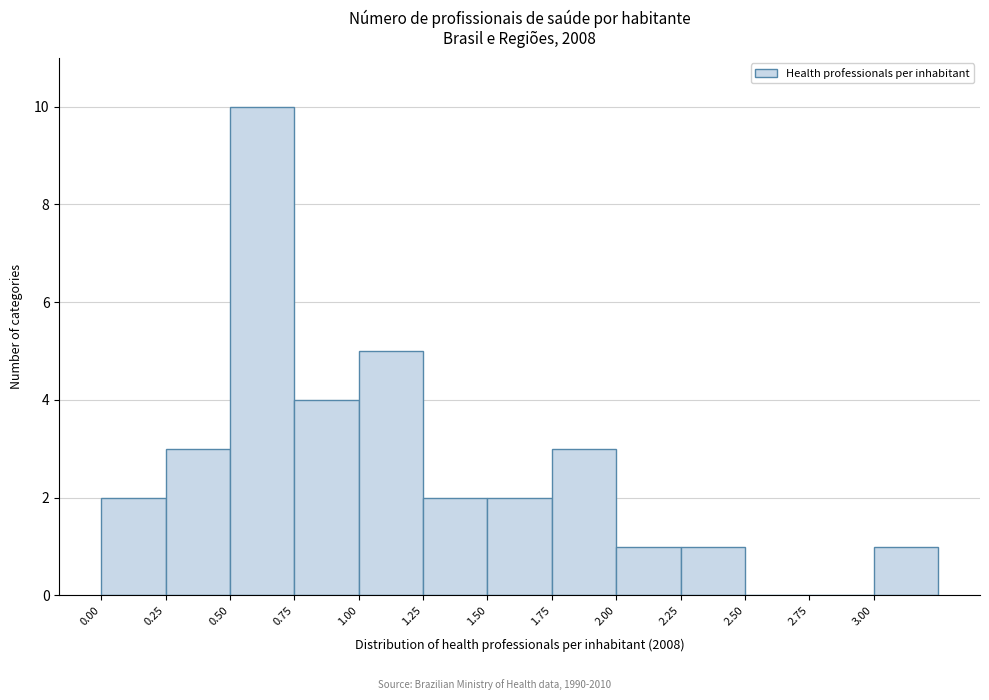

Over which range of the x-axis is the bar tallest?

0.50 to 0.75